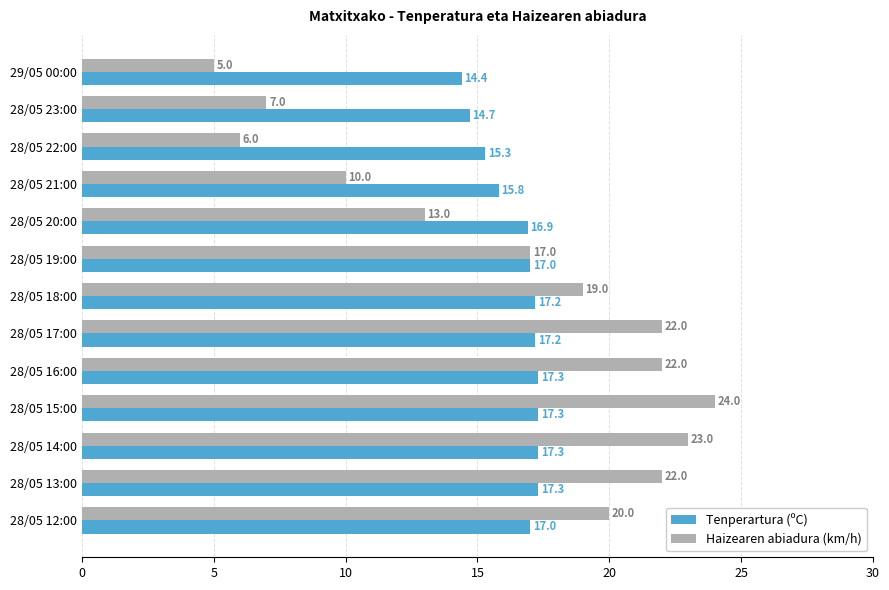

Which series has the largest total across all categories?

Tenperartura (ºC)